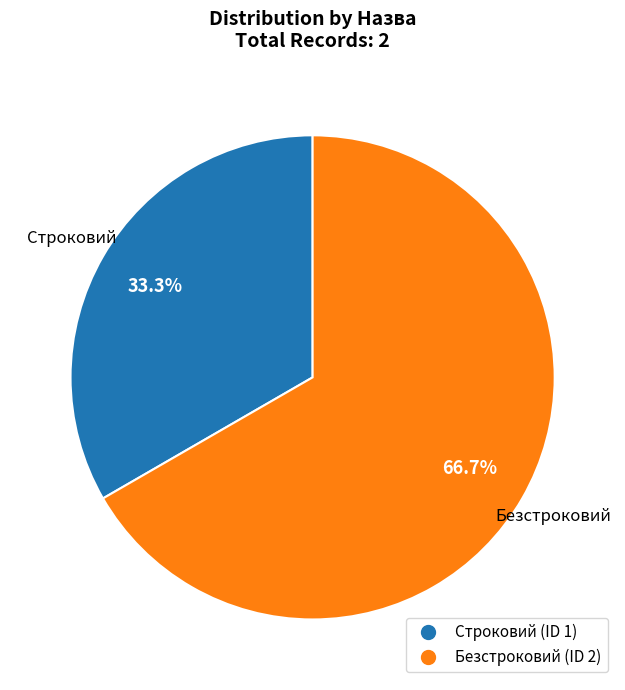

Between Строковий and Безстроковий, which is larger?

Безстроковий